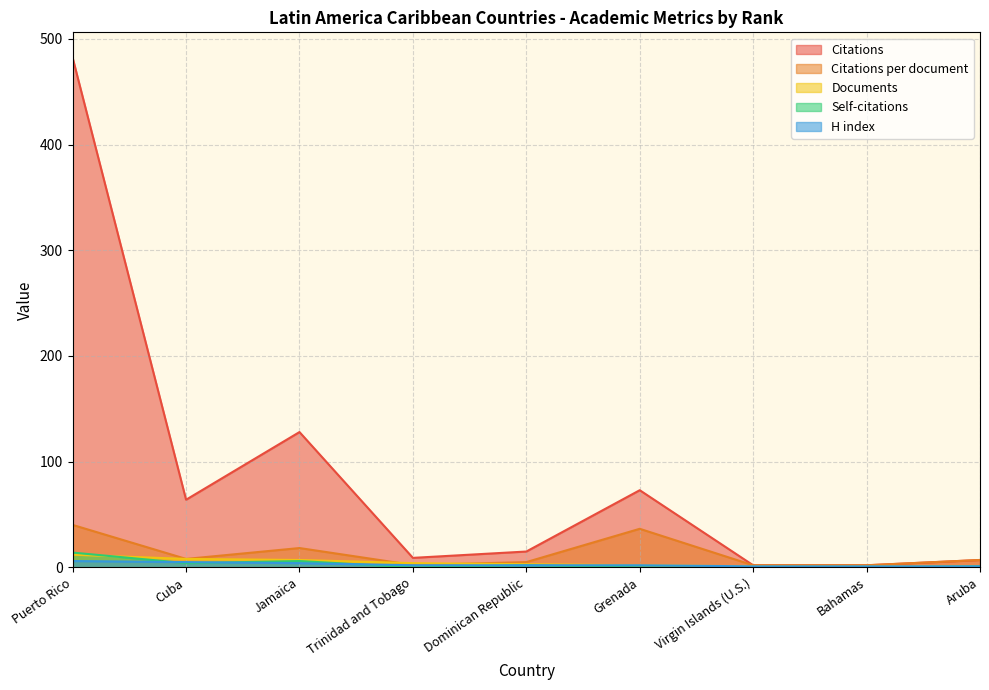

List the labels in order of H index value, largest first.

Puerto Rico, Cuba, Jamaica, Trinidad and Tobago, Dominican Republic, Grenada, Virgin Islands (U.S.), Bahamas, Aruba